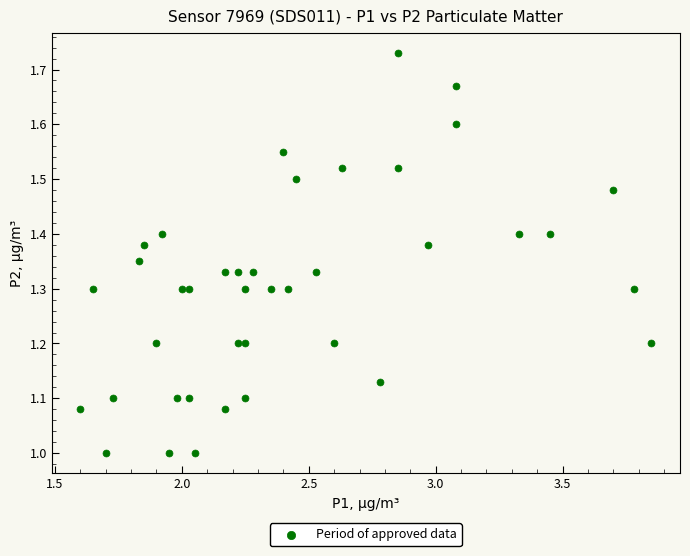

What is the range of X values (max minus min)?

2.2